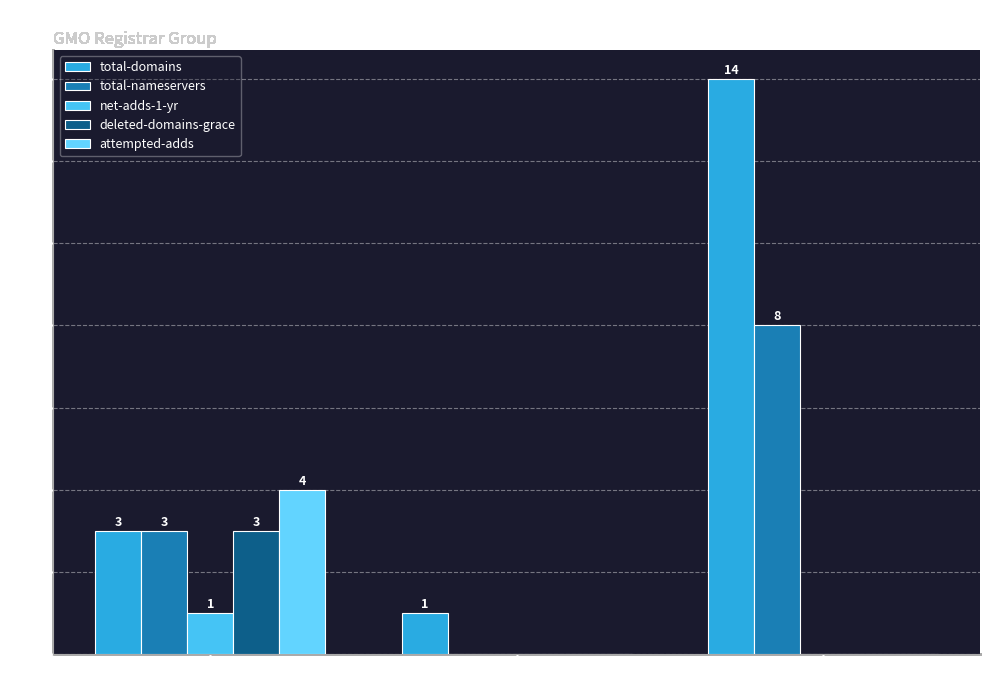

Is the value of deleted-domains-grace at ICANN SLA Monitoring greater than the value of net-adds-1-yr at GMO Registry Inc.?

No